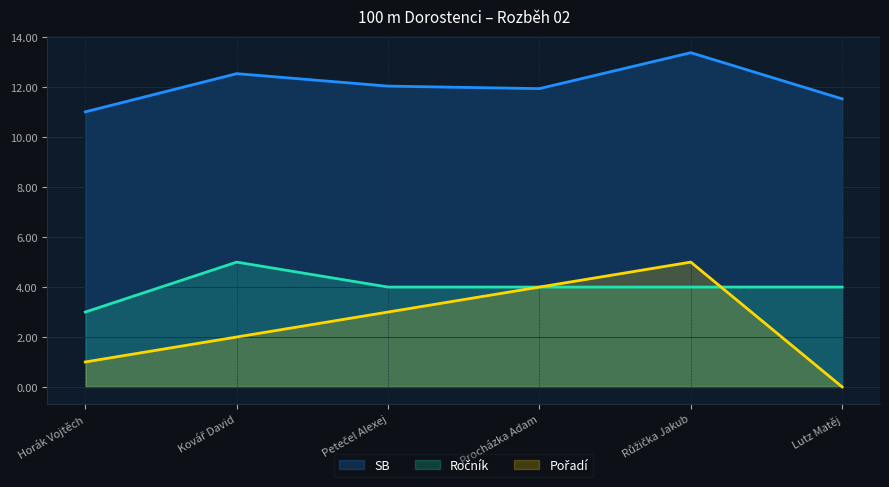

What is the total value across all series at Růžička Jakub?

22.4